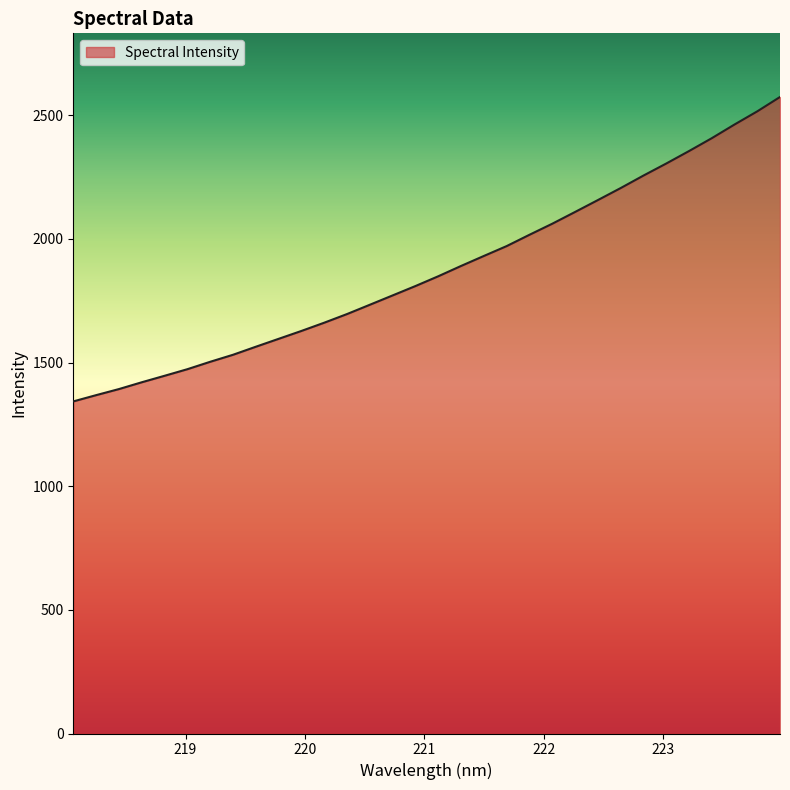

What is the difference between the maximum and minimum values?

1231.1